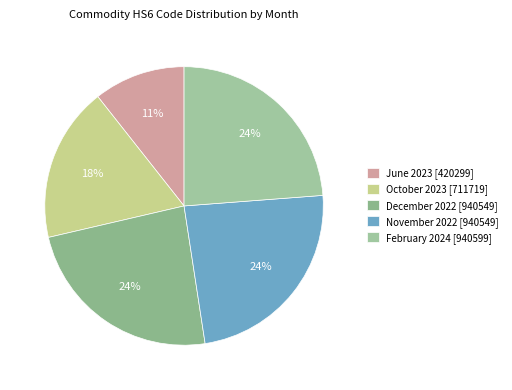

How many slices are in this pie chart?

5